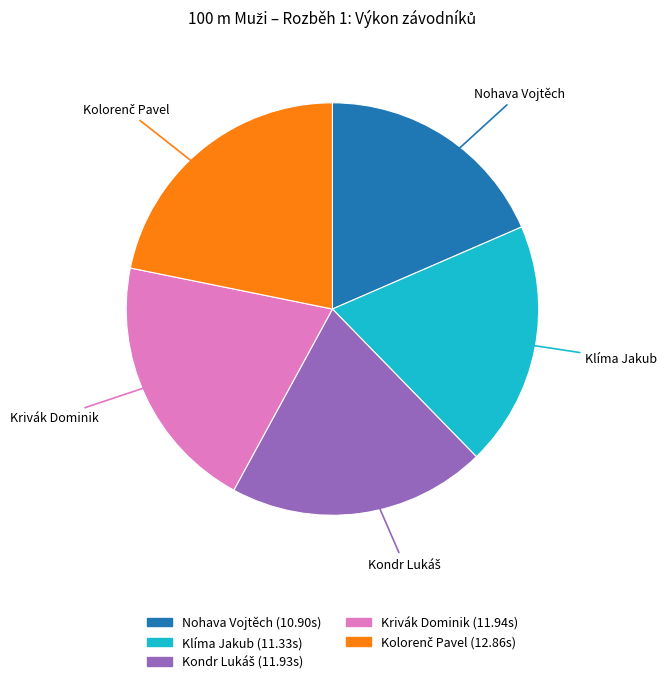

Between Nohava Vojtěch and Krivák Dominik, which is larger?

Krivák Dominik